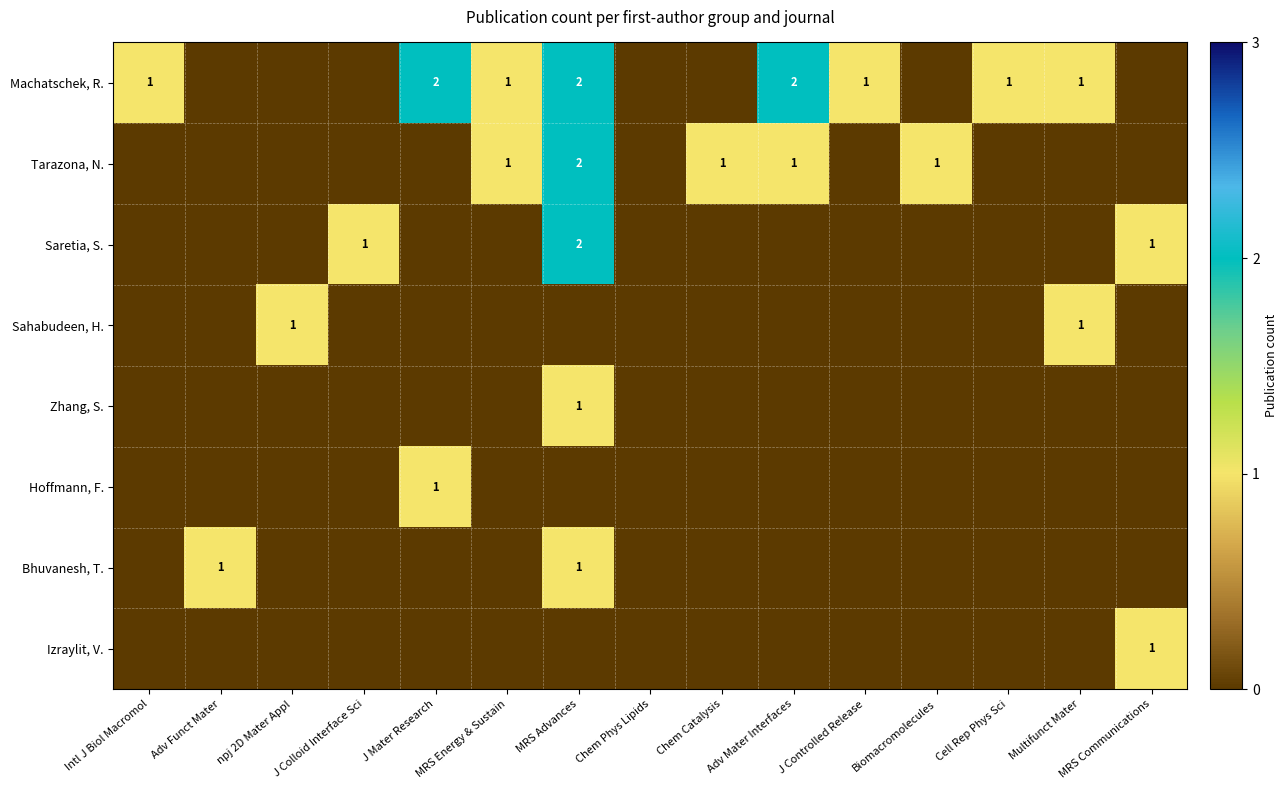

The Tarazona, N. series shows 1 at Biomacromolecules. True or false?

True